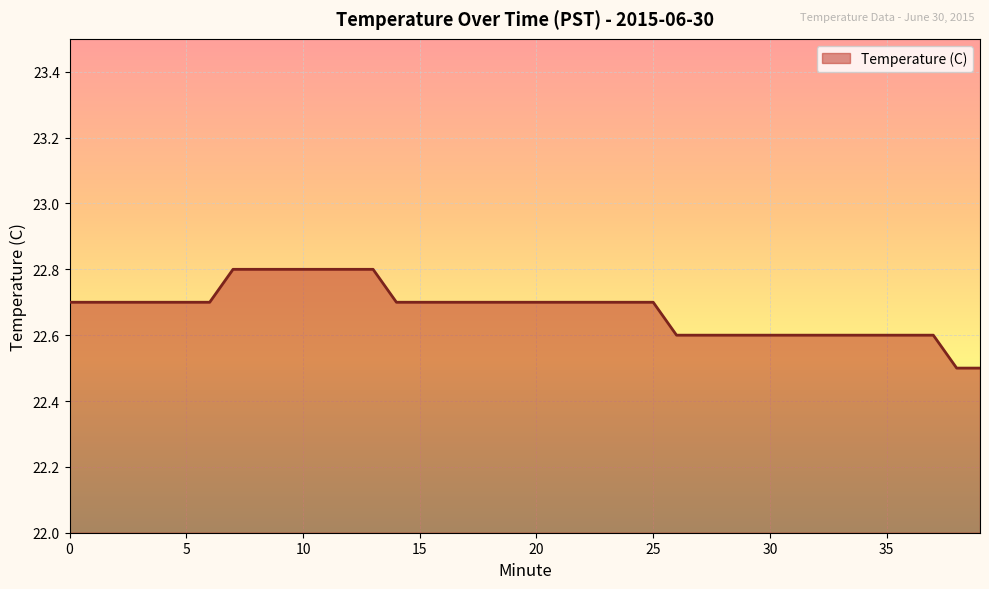

Reading left to right, list all the values displayed in this chart.

22.7	22.7	22.7	22.7	22.7	22.7	22.7	22.8	22.8	22.8	22.8	22.8	22.8	22.8	22.7	22.7	22.7	22.7	22.7	22.7	22.7	22.7	22.7	22.7	22.7	22.7	22.6	22.6	22.6	22.6	22.6	22.6	22.6	22.6	22.6	22.6	22.6	22.6	22.5	22.5